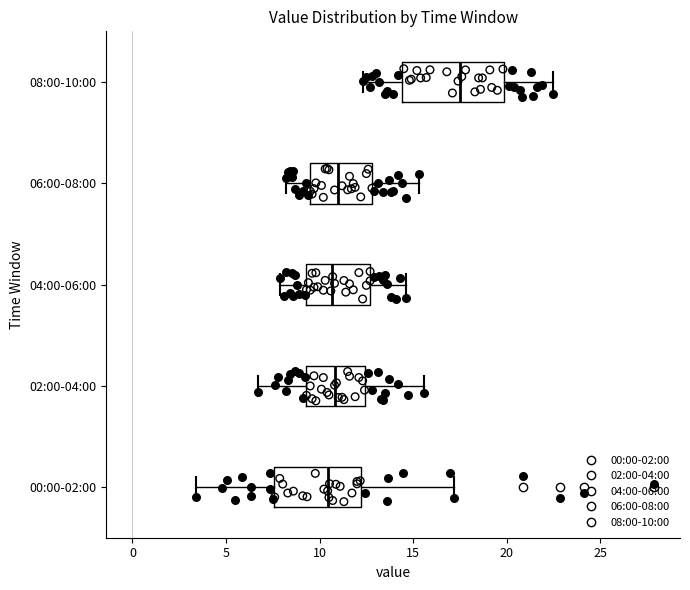

Comparing the boxes themselves (not the whiskers), which one is the widest?

08:00-10:00